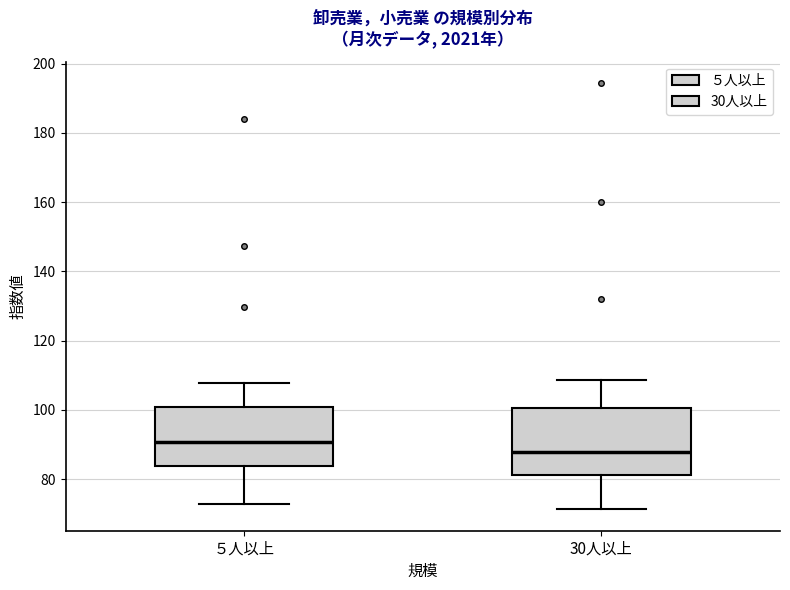

Which box has the highest median line?

５人以上